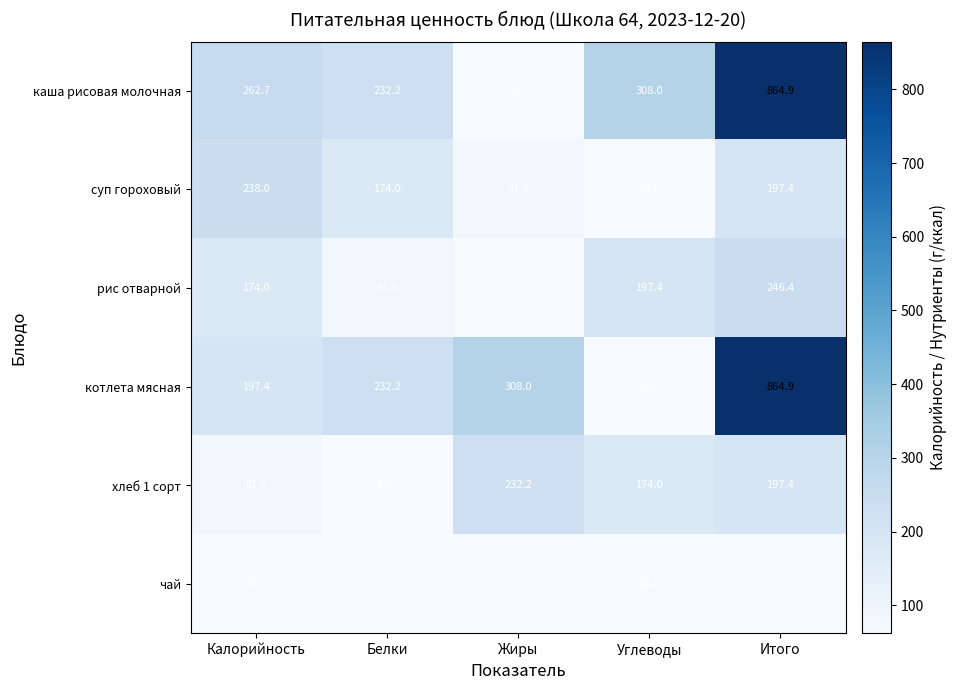

Between Калорийность and Белки, which series saw the biggest shift?

рис отварной